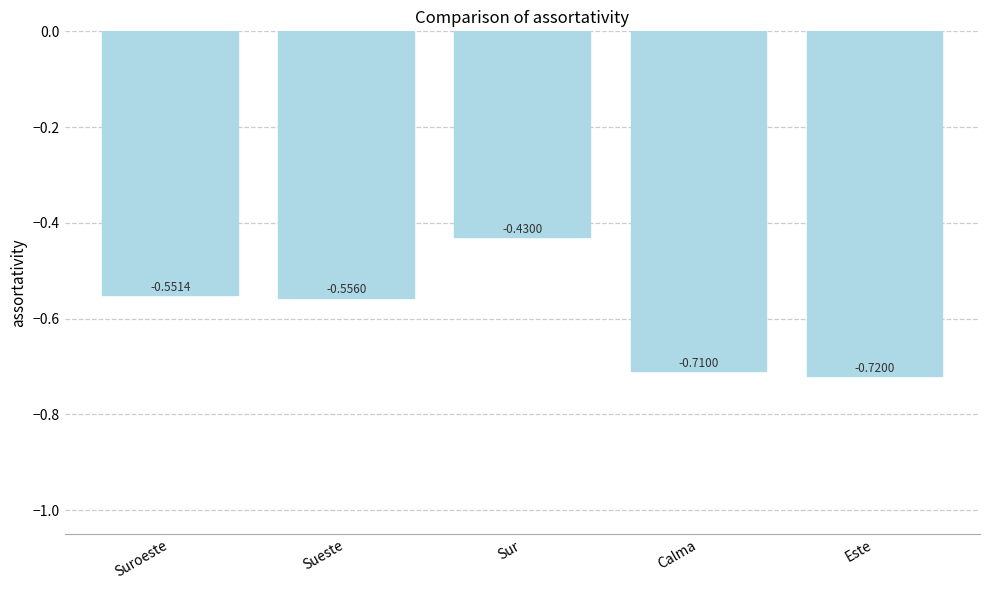

How many data points does each series have?

5